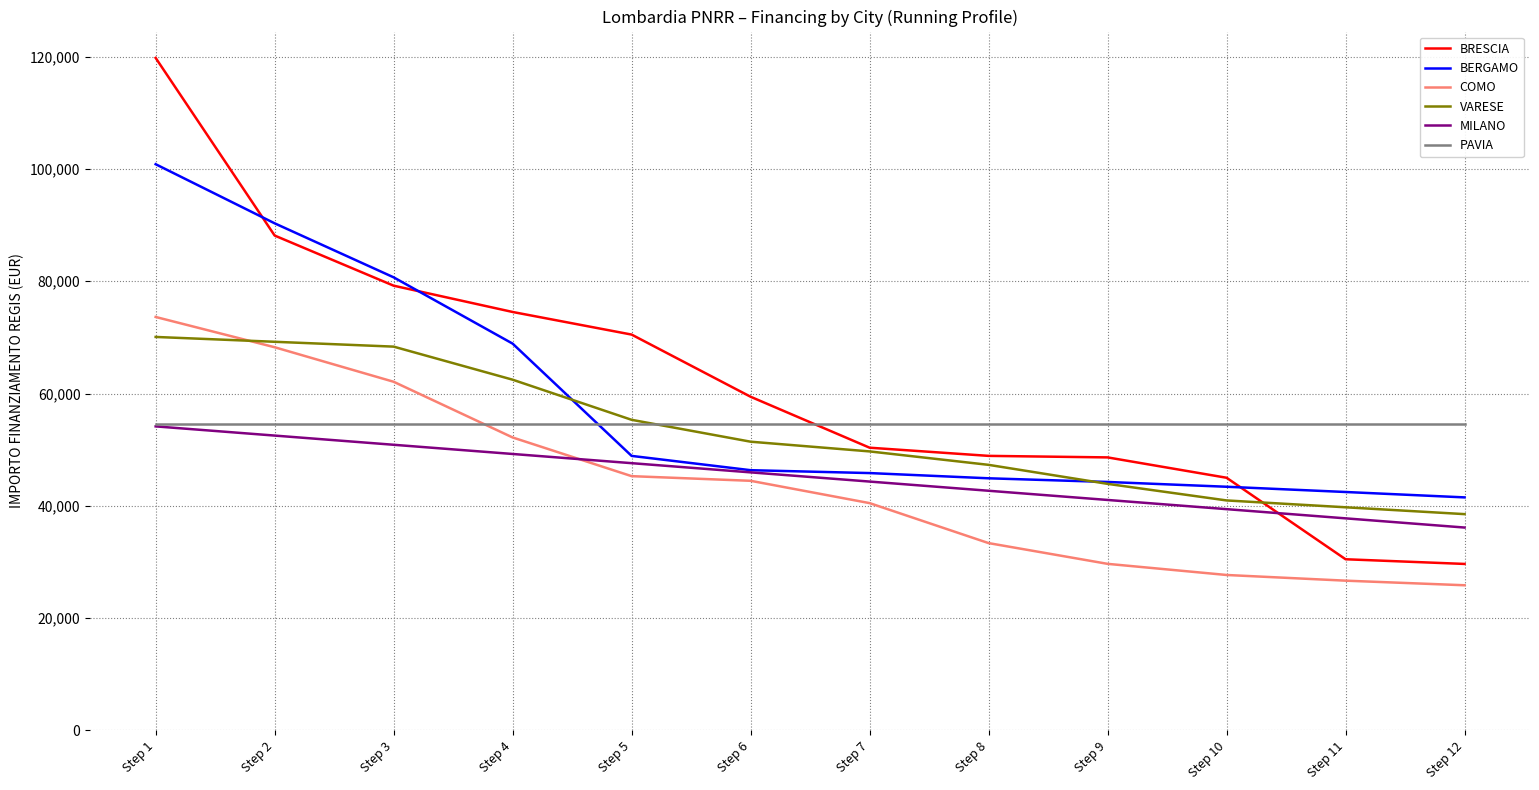

True or false: PAVIA and BERGAMO intersect in this chart.

True